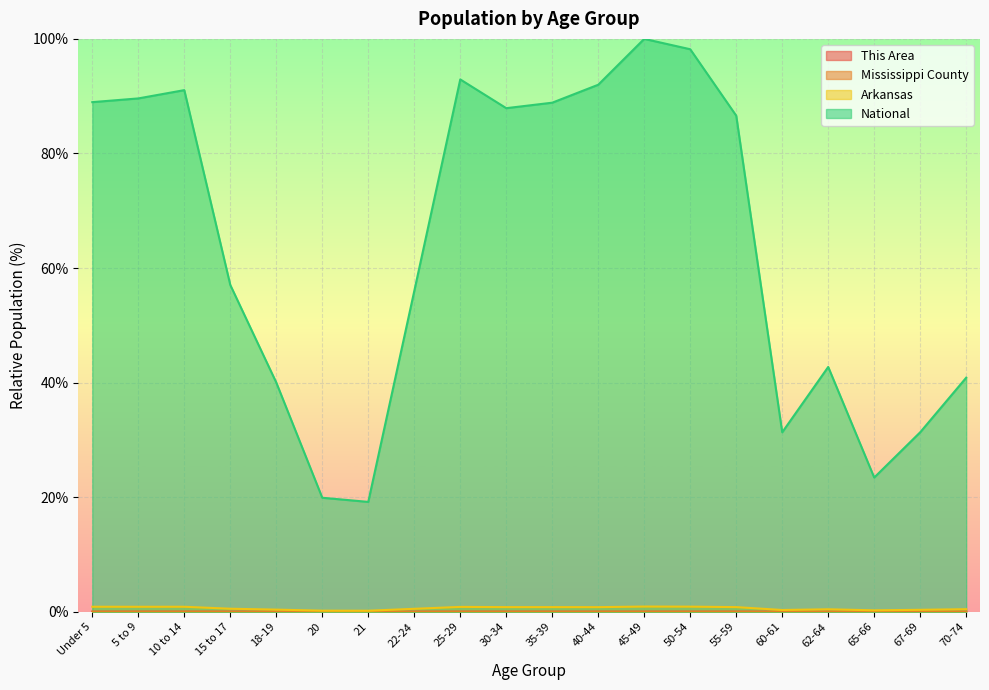

Does the chart display data point markers on the line(s)?

No